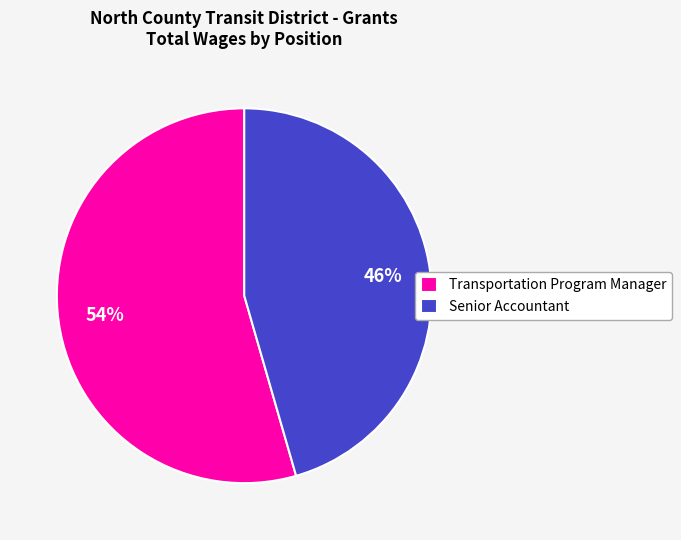

To the nearest percent, what percentage of the pie is Transportation Program Manager?

54%